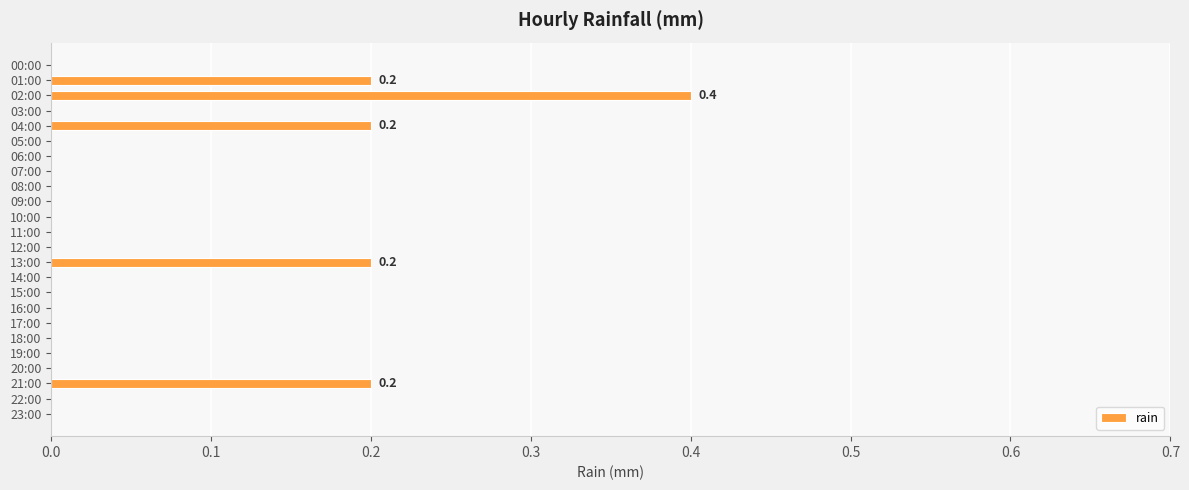

Count the values in the range 0 to 1.

24